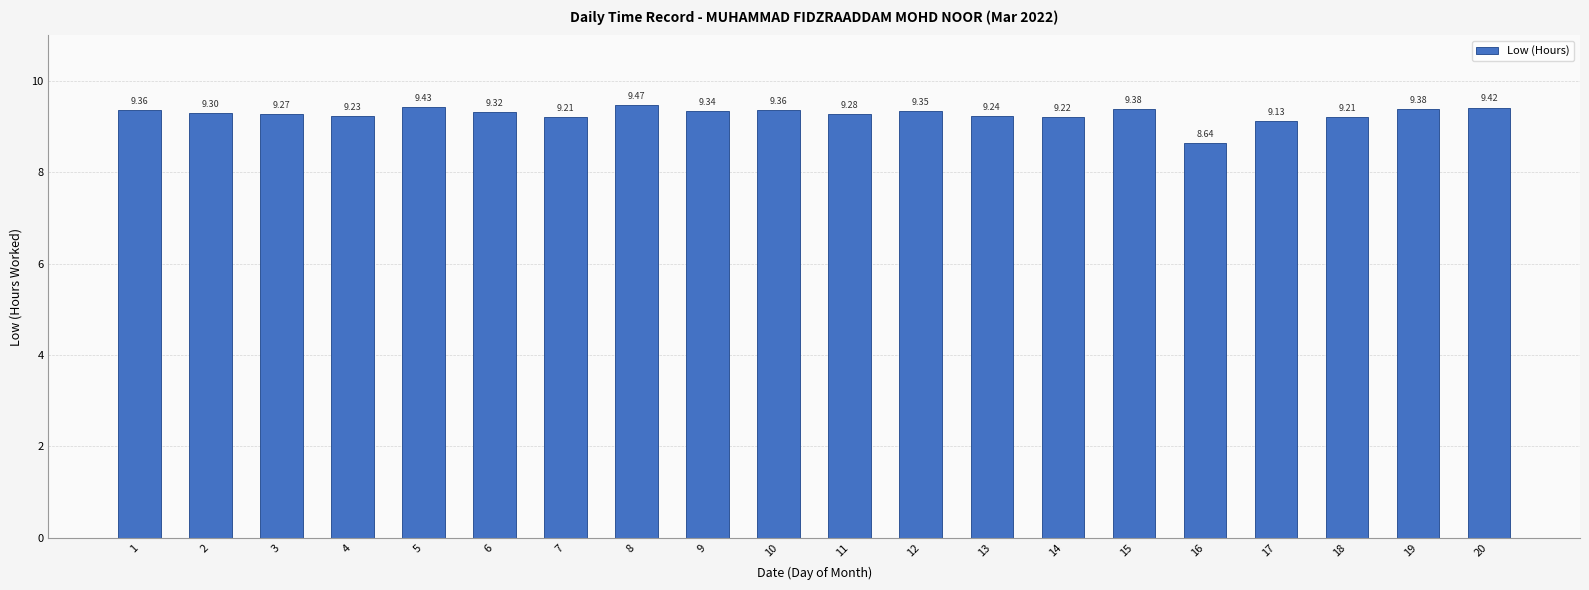

What is the sum of the values at 1 and 16?

18.0